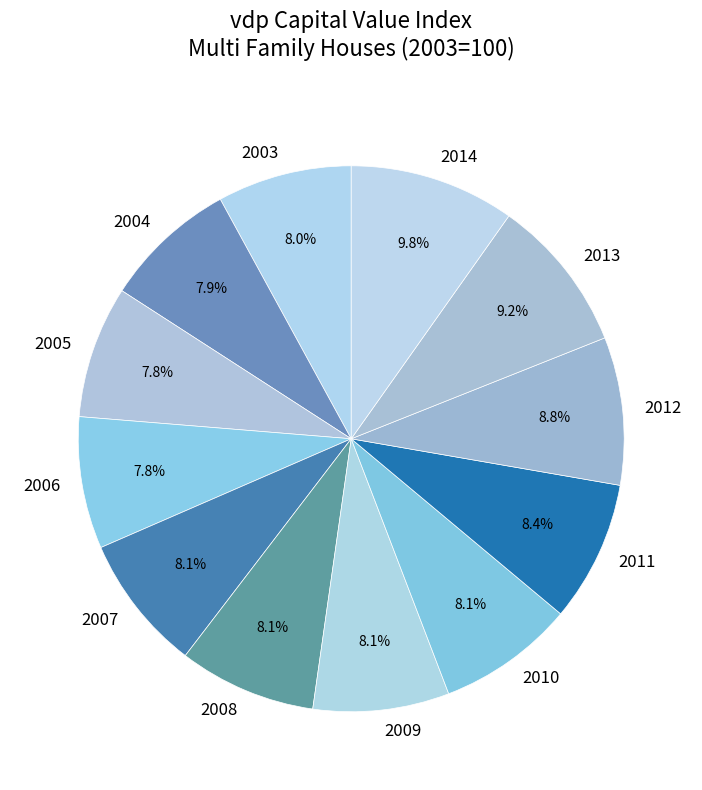

Does 2005 represent more than half of the total?

No